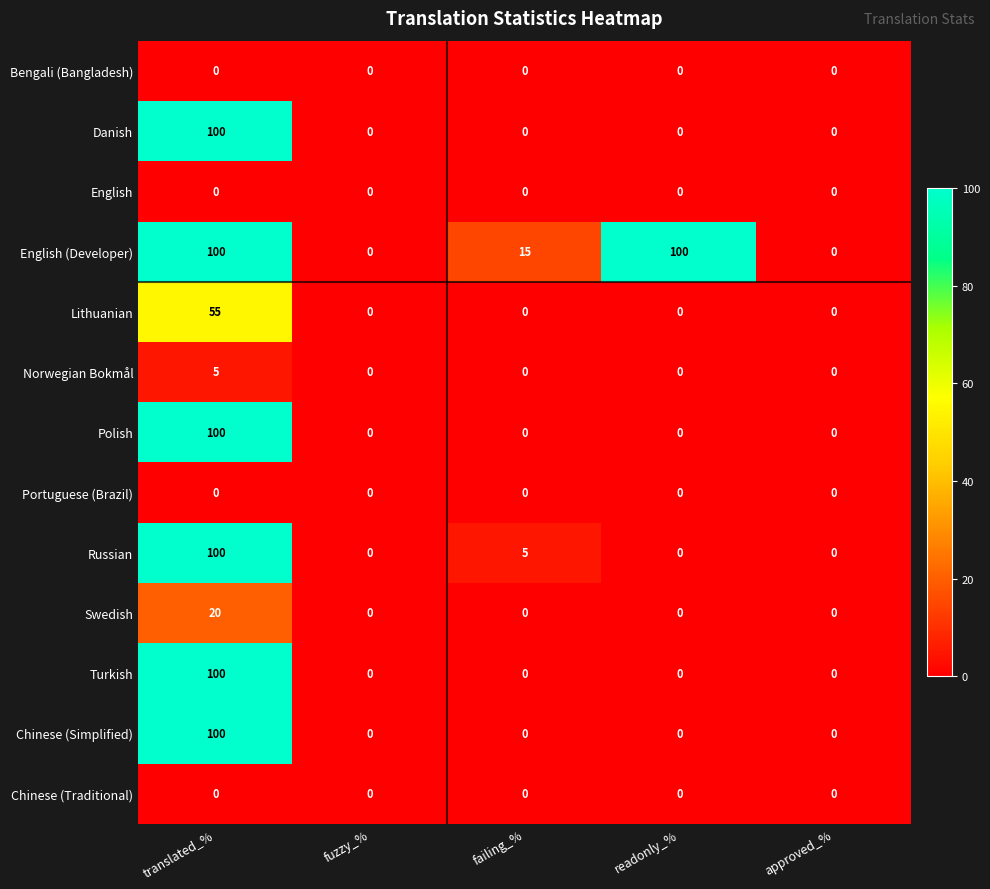

At which label is Russian closest to 50?

failing_%